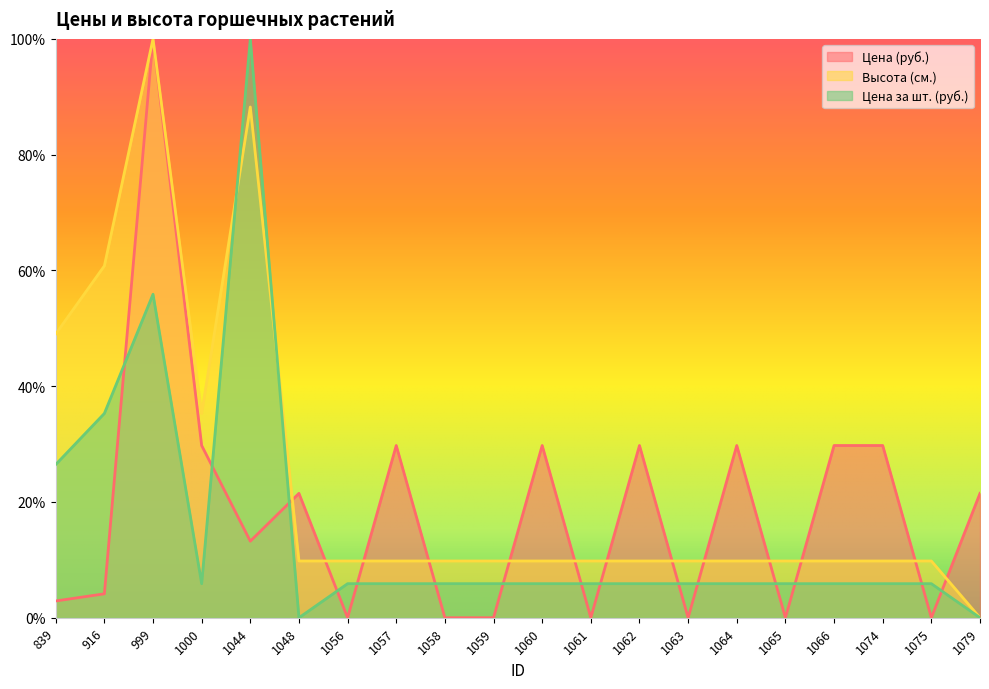

Does the chart display data point markers on the line(s)?

No